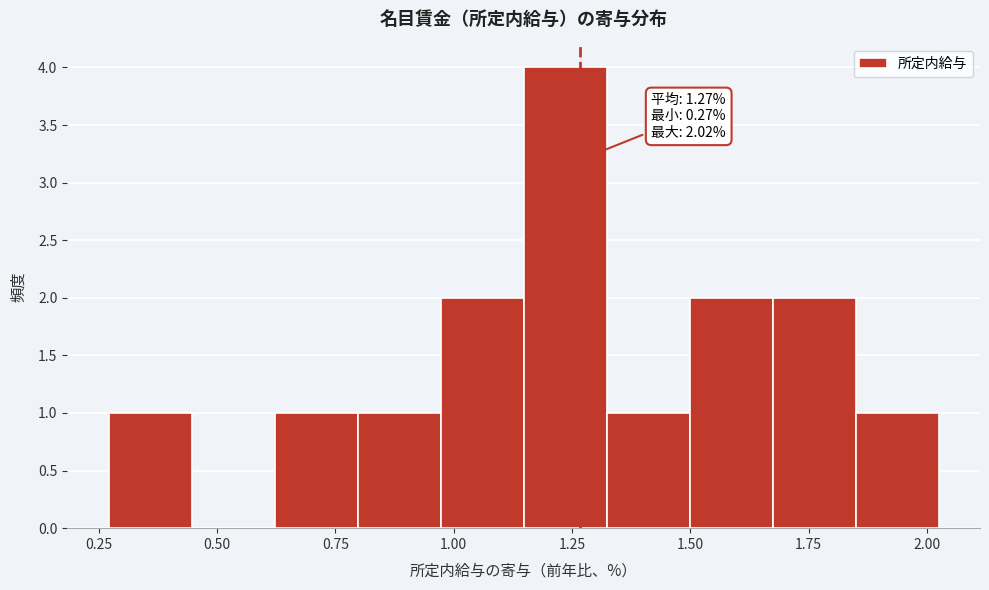

Around what value on the x-axis is the tallest bar? Give the approximate position of its centre, as read against the axis.

1.25